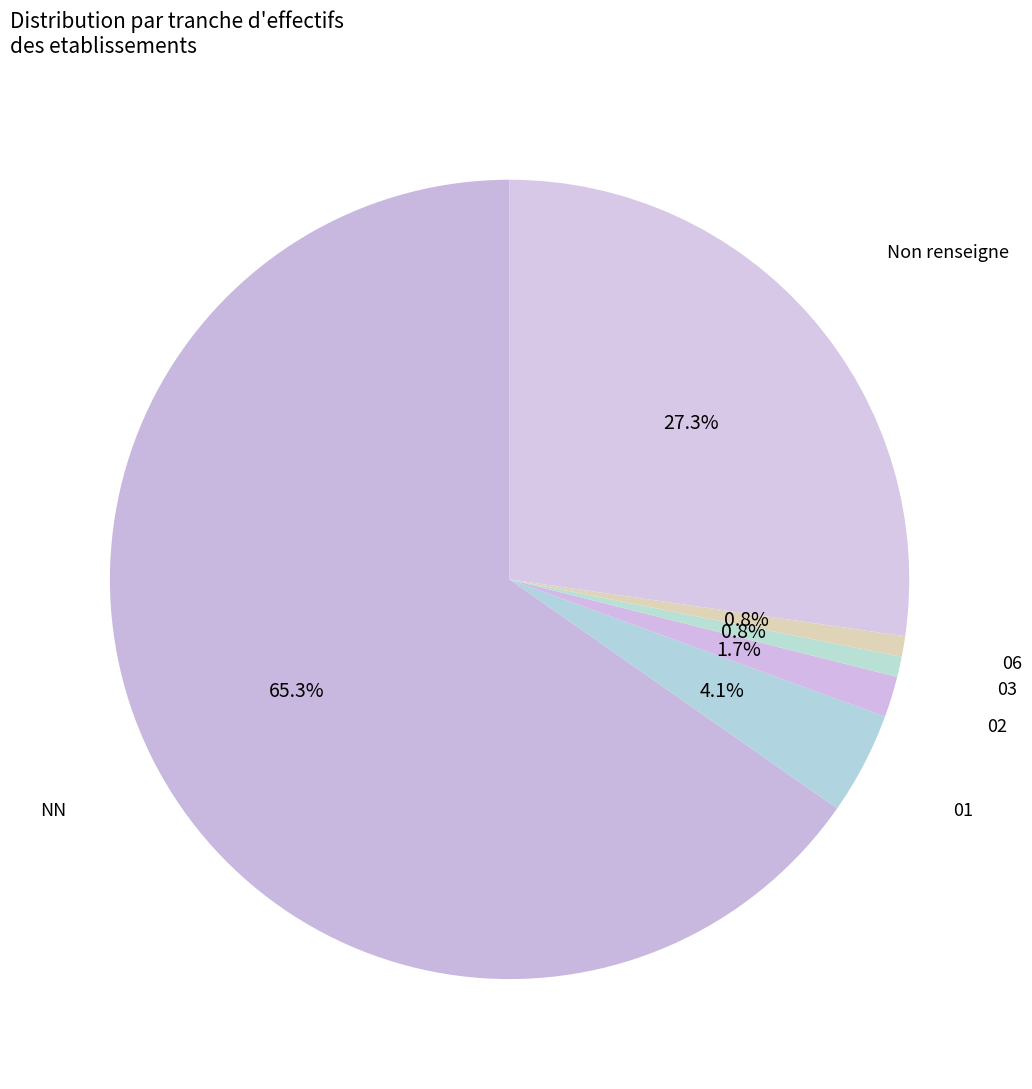

Which slice is the smallest?

03